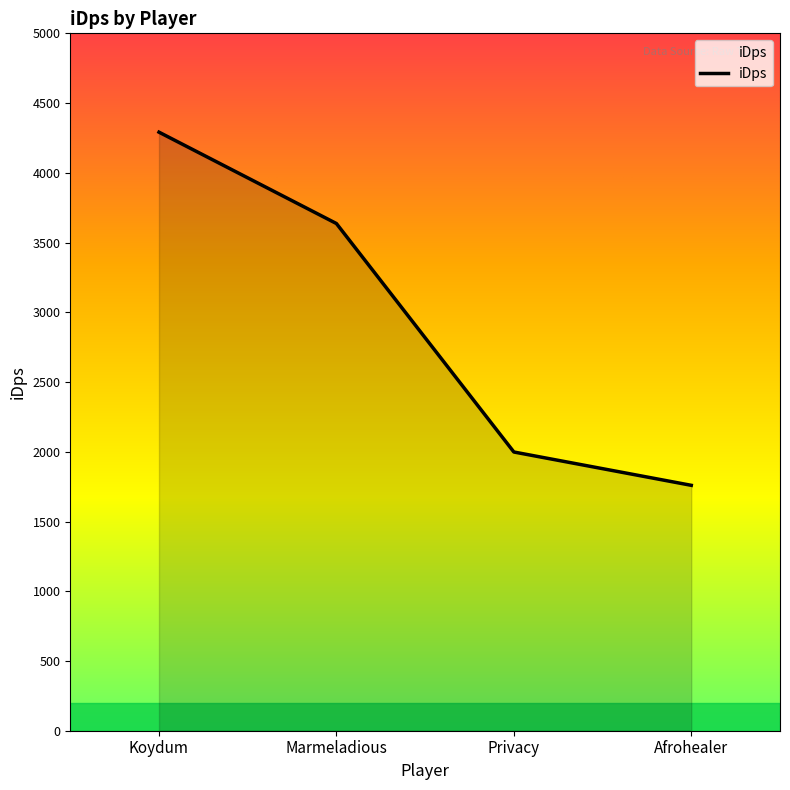

What is the minimum value shown in the chart?

1759.4